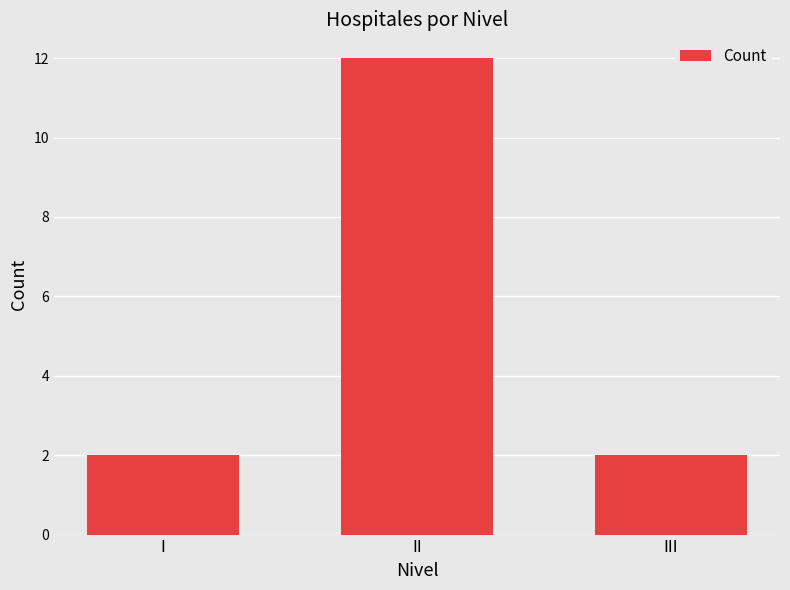

What is the difference between the maximum and minimum values?

10